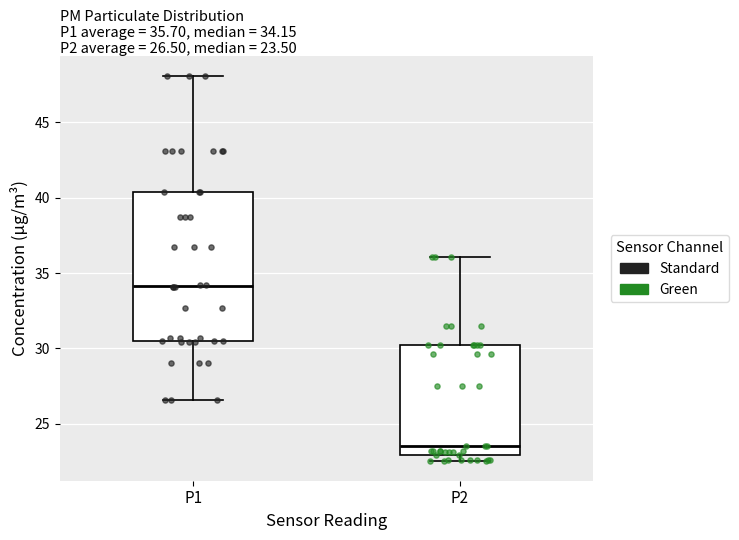

Which box's median line is the lowest?

P2